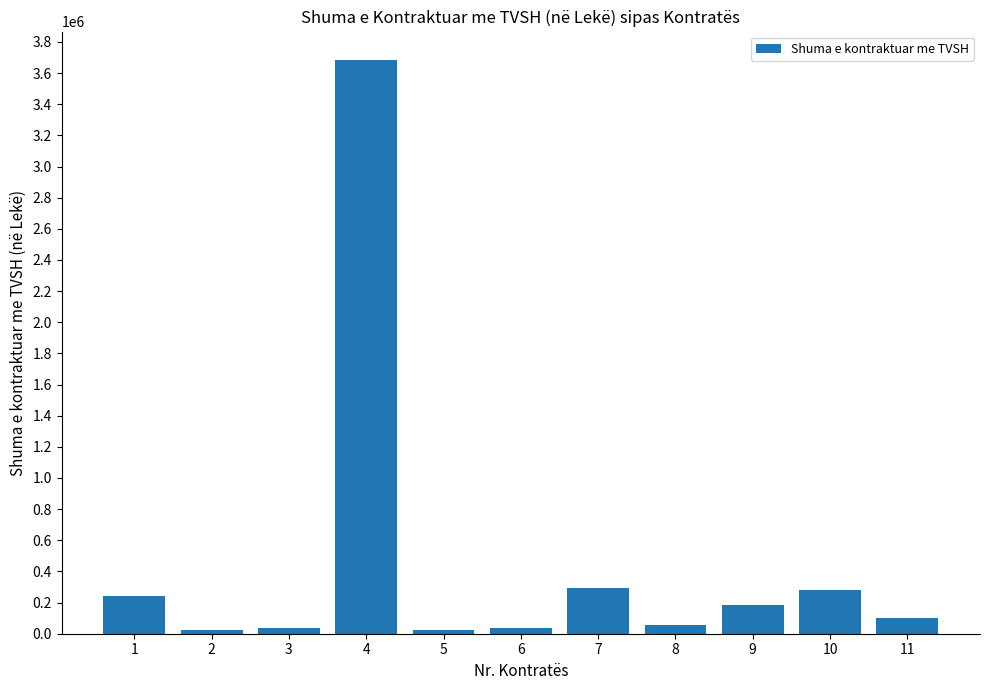

The value at 11 is 98346. True or false?

True